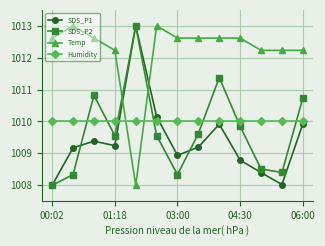

Which series has the largest total across all categories?

Temp